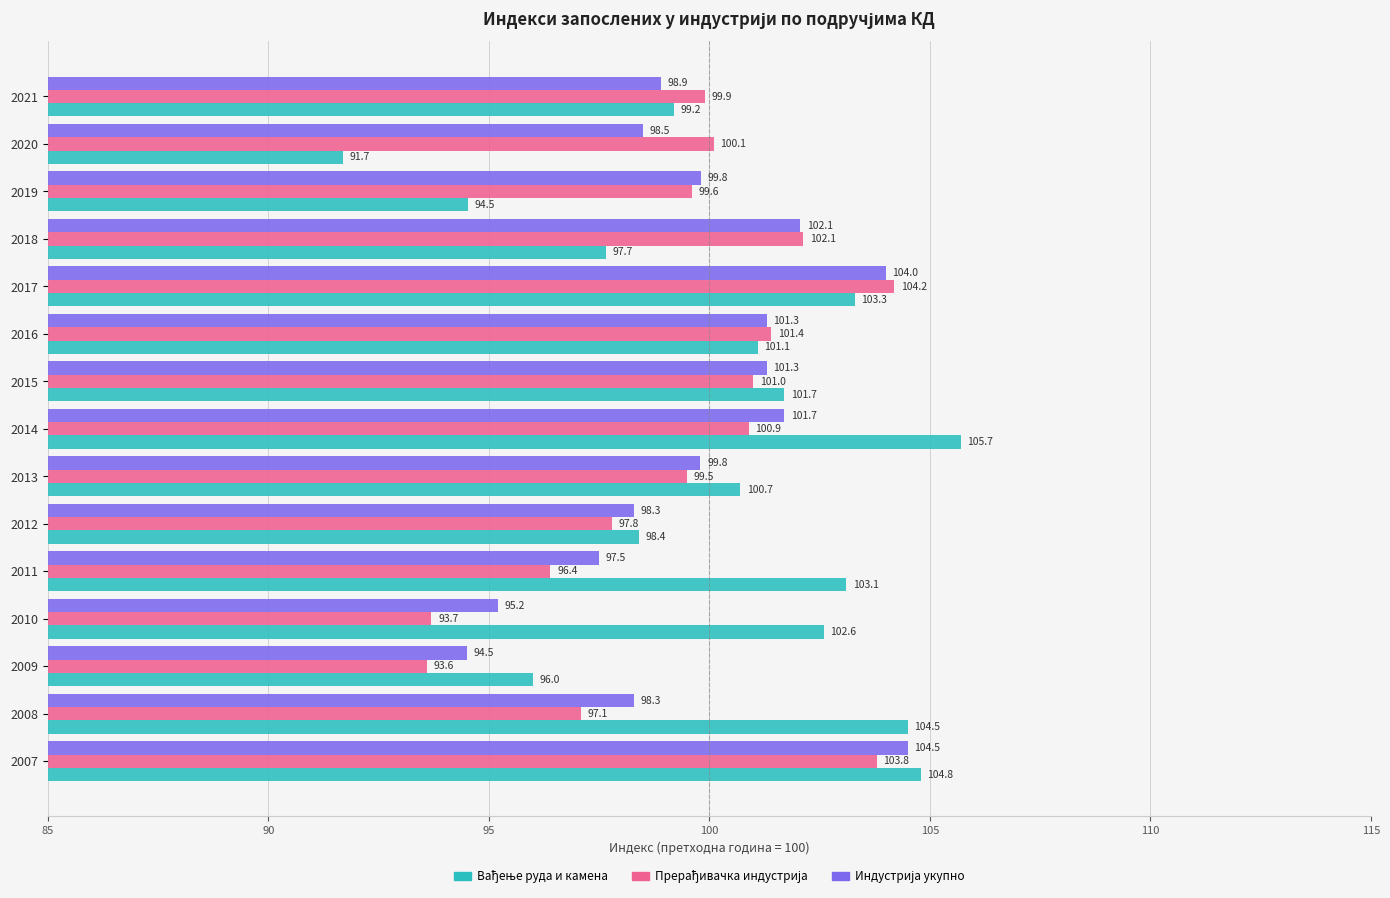

What is the spread (max minus min) of values at 2015?

0.7